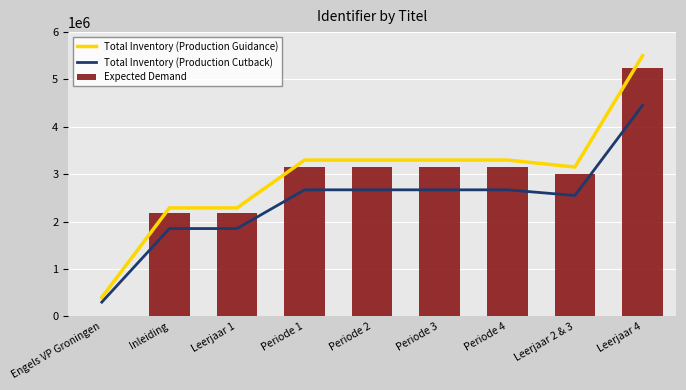

Reading right to left, extract all data points from this chart.

Total Inventory (Production Guidance): 5502974.4	3151716.8	3299269.1	3299268.0	3299267.0	3299265.9	2289210.0	2289209.0	400000.0
Total Inventory (Production Cutback): 4454788.8	2551389.8	2670836.9	2670836.0	2670835.1	2670834.3	1853170.0	1853169.1	300000.0
Expected Demand: 5240928.0	3001635.0	3142161.0	3142160.0	3142159.0	3142158.0	2180200.0	2180199.0	0.0